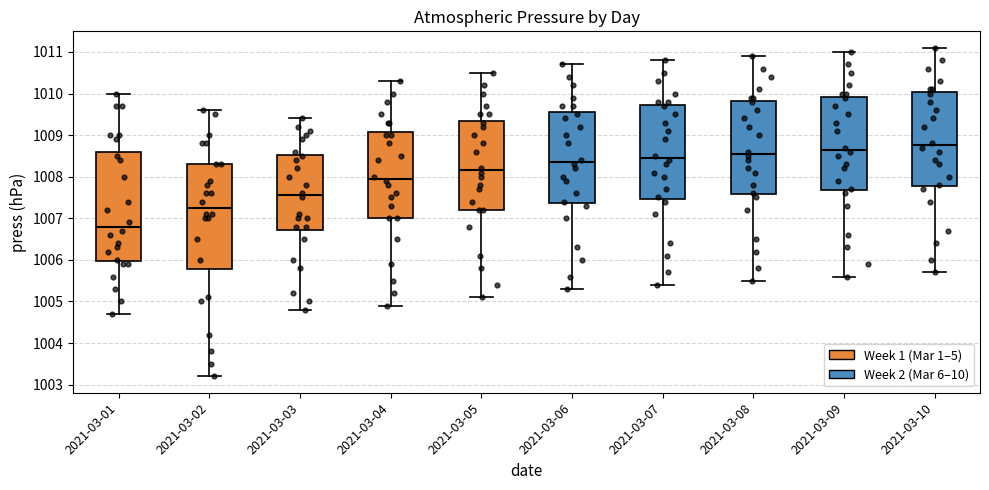

Comparing the boxes themselves (not the whiskers), which one is the tallest?

2021-03-01